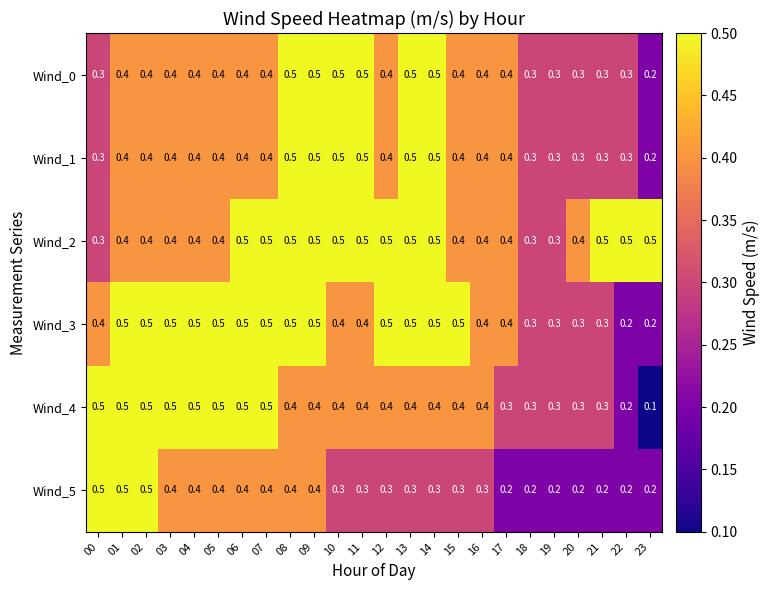

Count the number of data series in this chart.

6